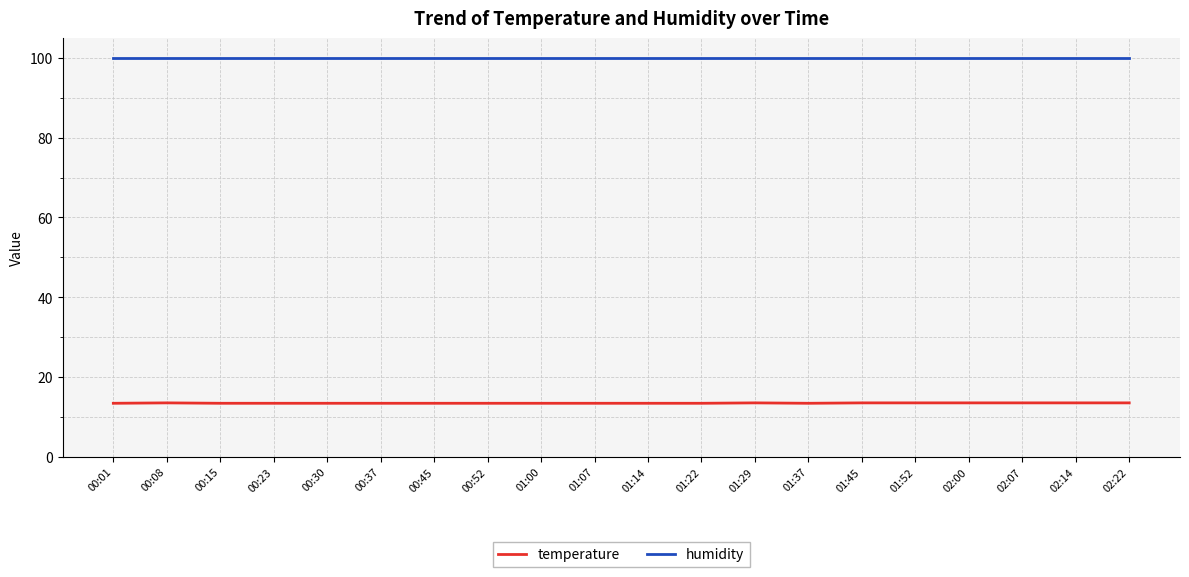

What is the sum of the temperature values at 01:07 and 02:00?

26.9